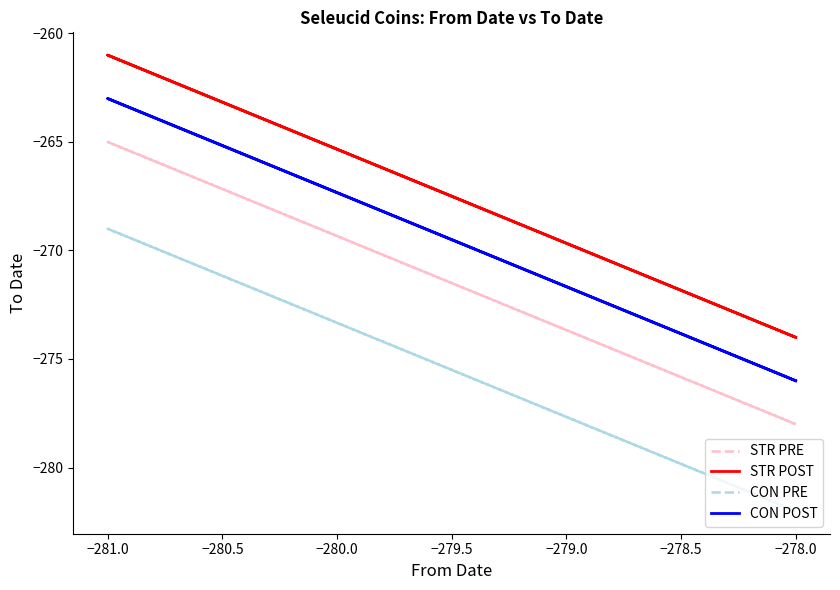

Where is CON PRE nearest to the value -275?

−281.0